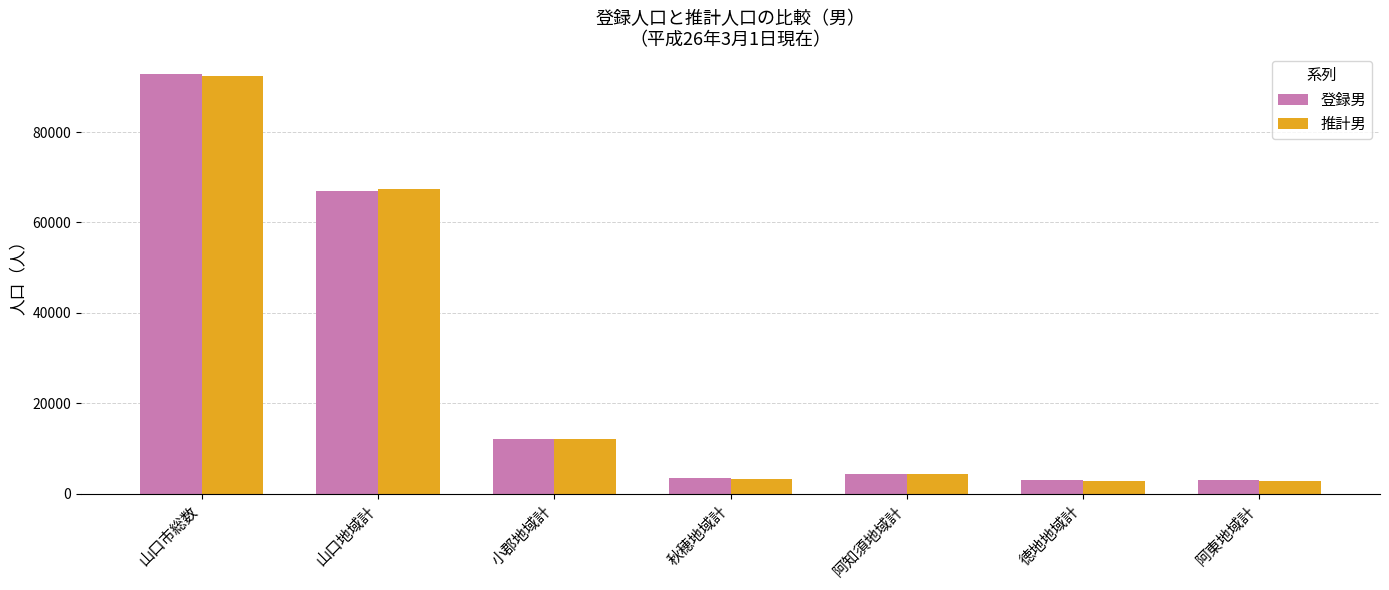

At which label does 登録男 reach its peak?

山口市総数